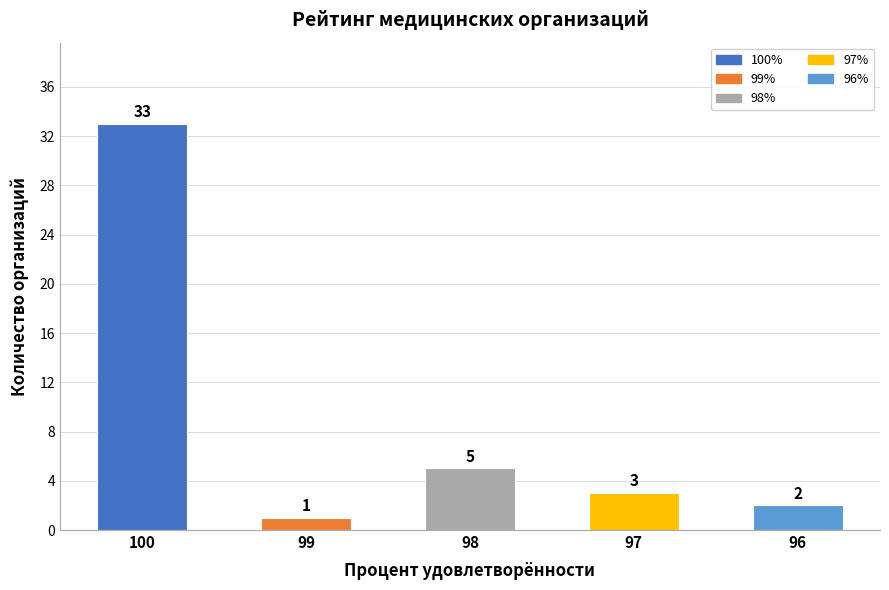

What is the sum of the values at 98 and 97?

8